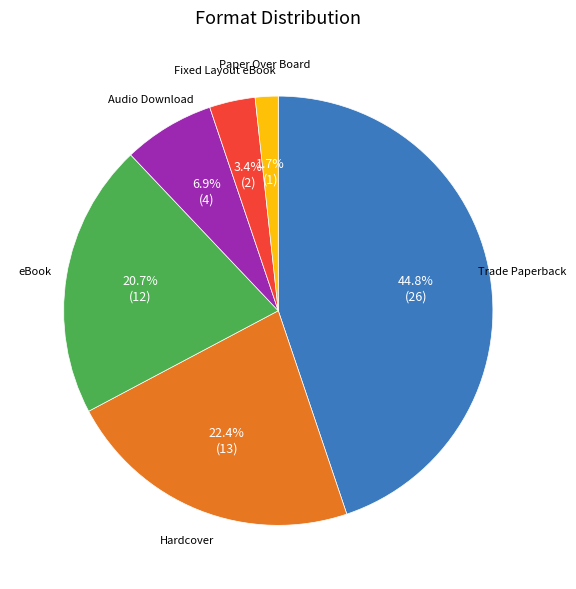

Is there any slice that represents more than half of the pie?

No